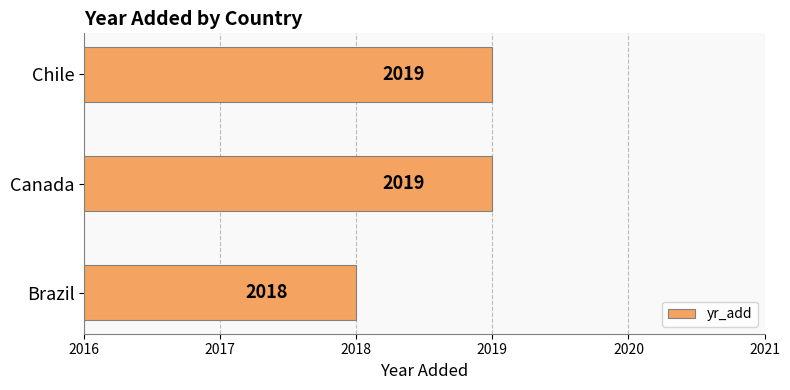

What is the maximum value shown in the chart?

2019